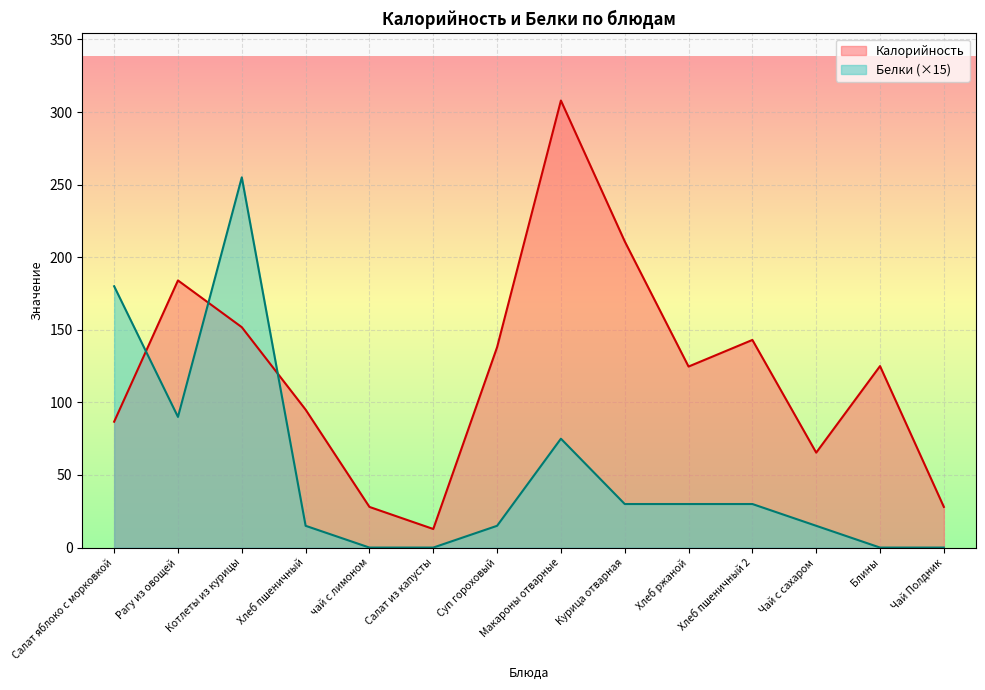

How many lines are shown in the chart?

2